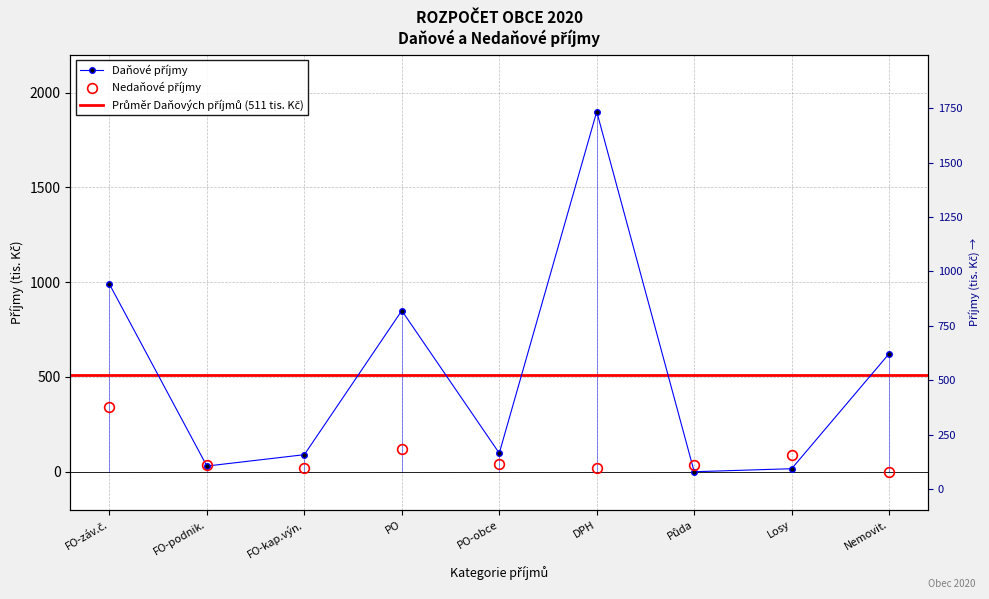

What is the label of the 9th point from the left?

Nemovit.